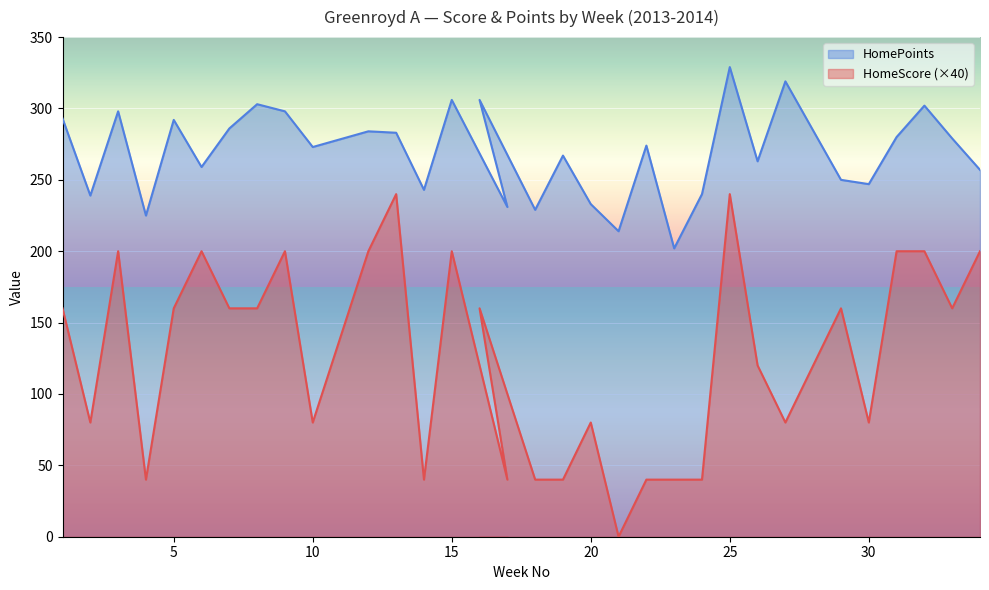

Between 17 and 29, which is larger?

29